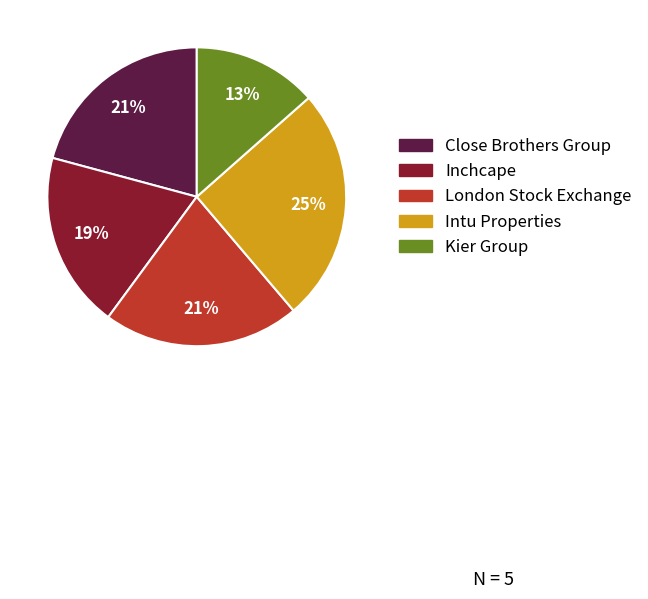

To the nearest percent, what portion does Intu Properties represent?

25%